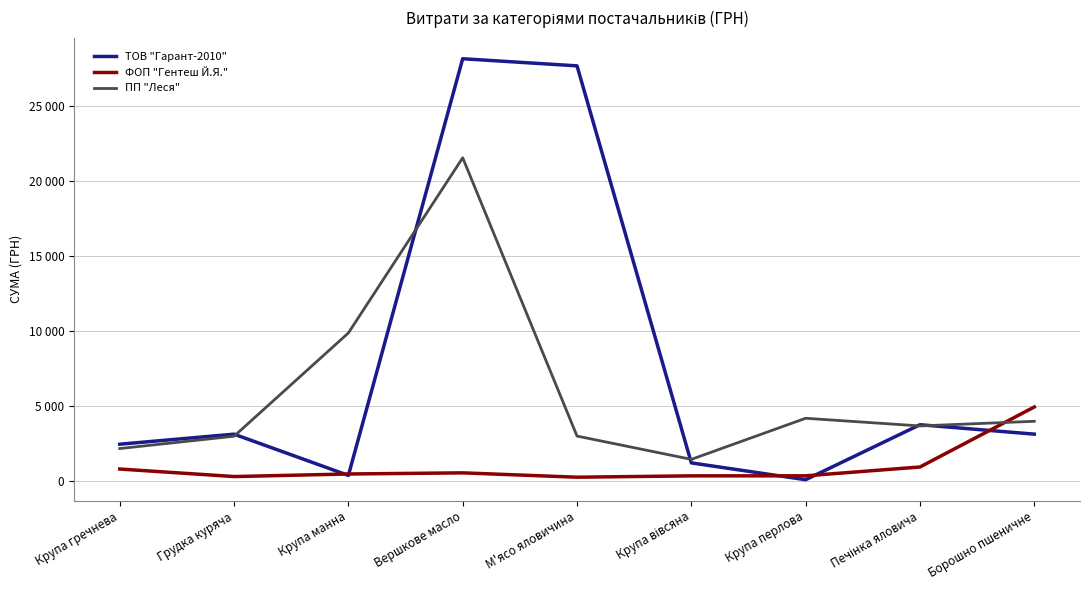

Is this an area chart (filled region under the line)?

No